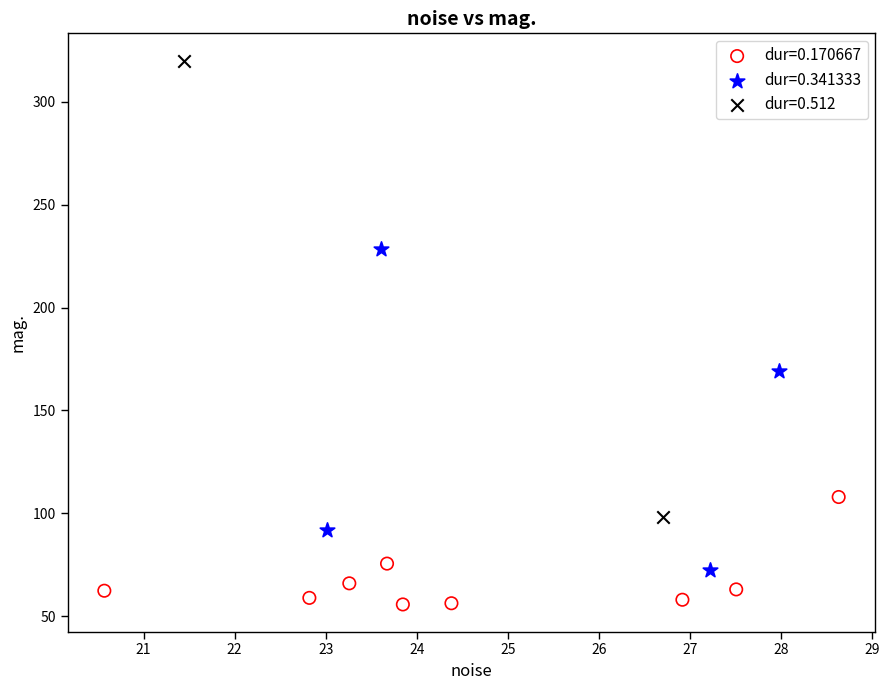

Which series reaches the minimum Y coordinate?

dur=0.170667